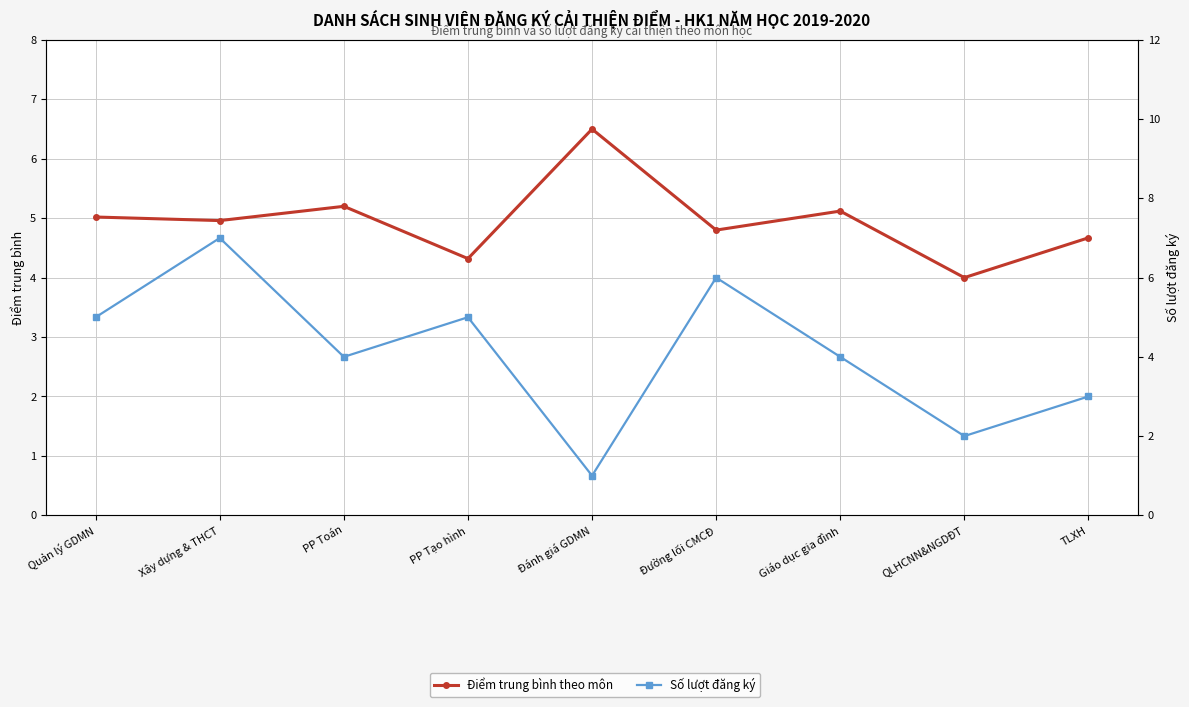

Where is the first local minimum for Số lượt đăng ký?

PP Toán